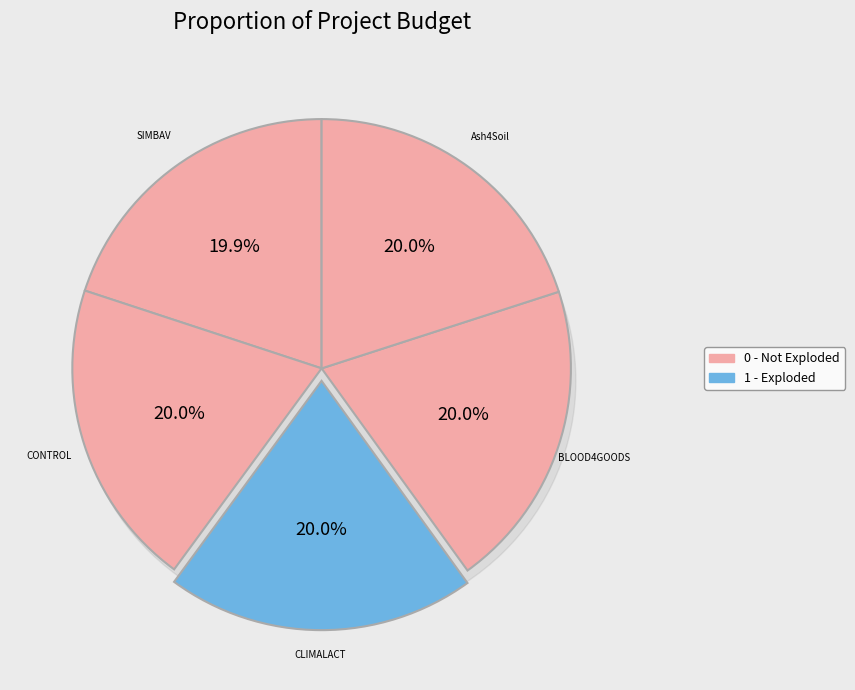

True or false: CONTROL accounts for 20% of the total.

True